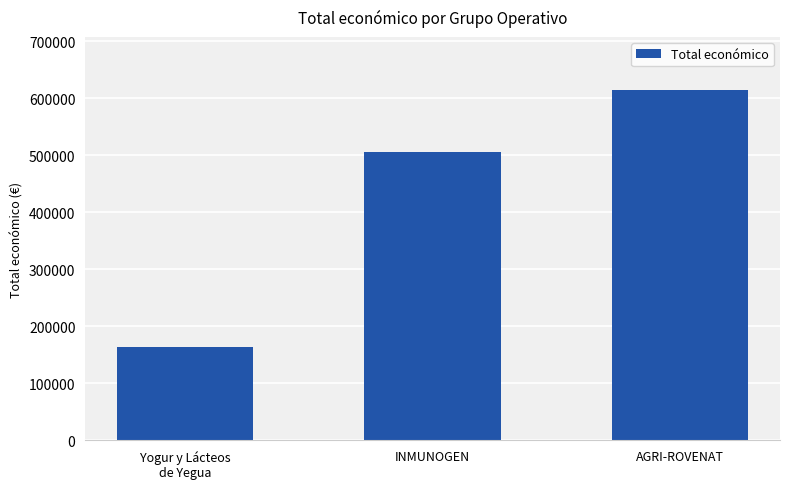

How many bars are there in total?

3